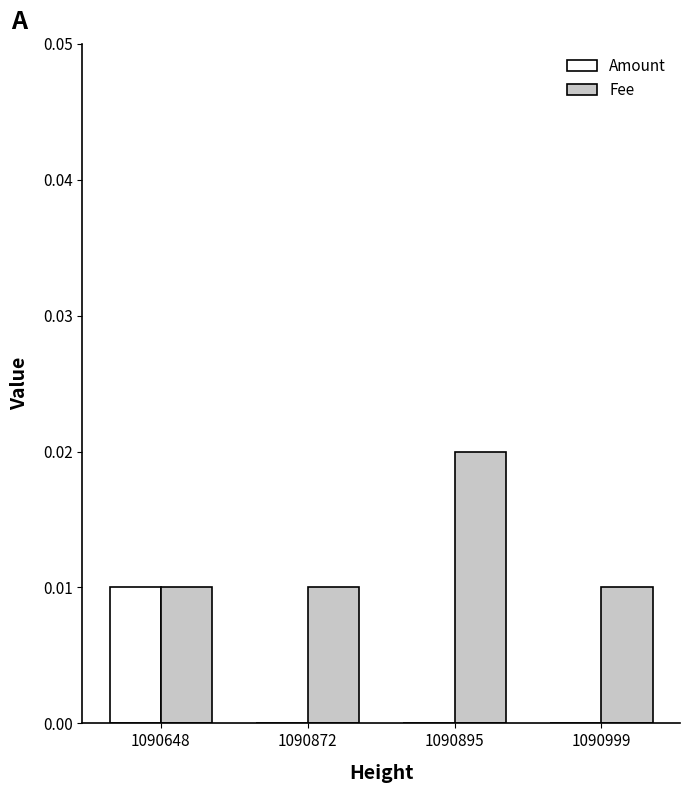

How many series are shown in this chart?

2